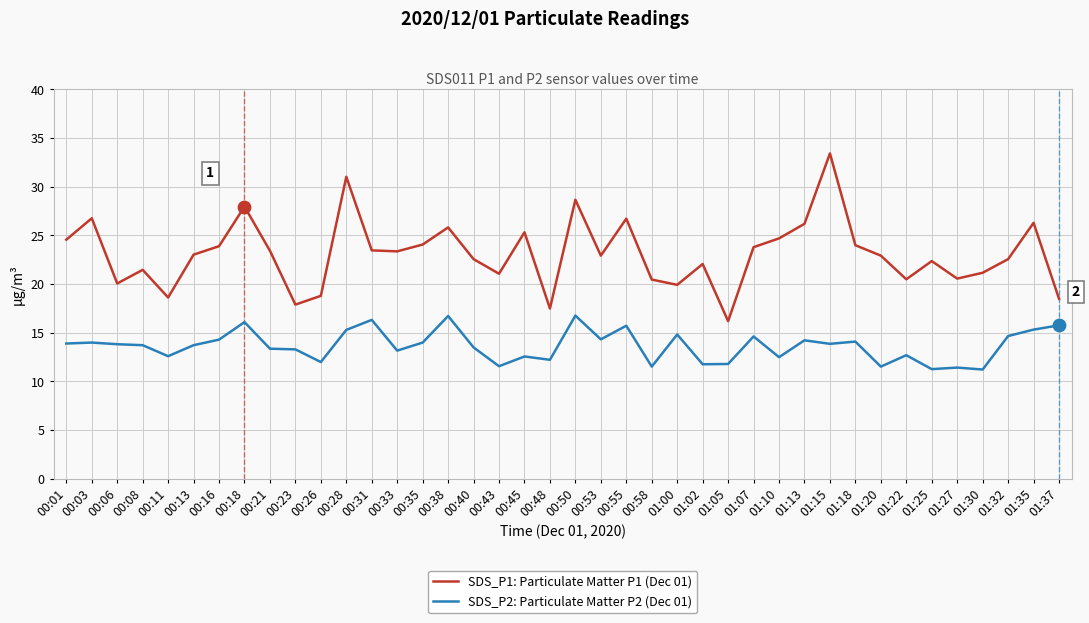

What are all the series names shown in the legend?

SDS_P1: Particulate Matter P1 (Dec 01), SDS_P2: Particulate Matter P2 (Dec 01)